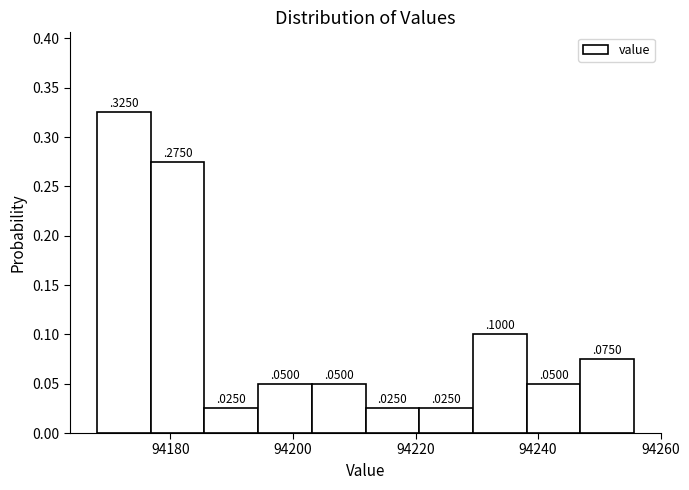

Reading left to right, list every bar in this chart as the range it spans on the x-axis followed by its height. The bar edges are not printed on the chart, so give them approximately, as read against the axis.

94168 to 94176: 0
94176 to 94186: 0
94186 to 94194: 0
94194 to 94204: 0
94204 to 94212: 0
94212 to 94220: 0
94220 to 94230: 0
94230 to 94238: 0
94238 to 94246: 0
94246 to 94256: 0